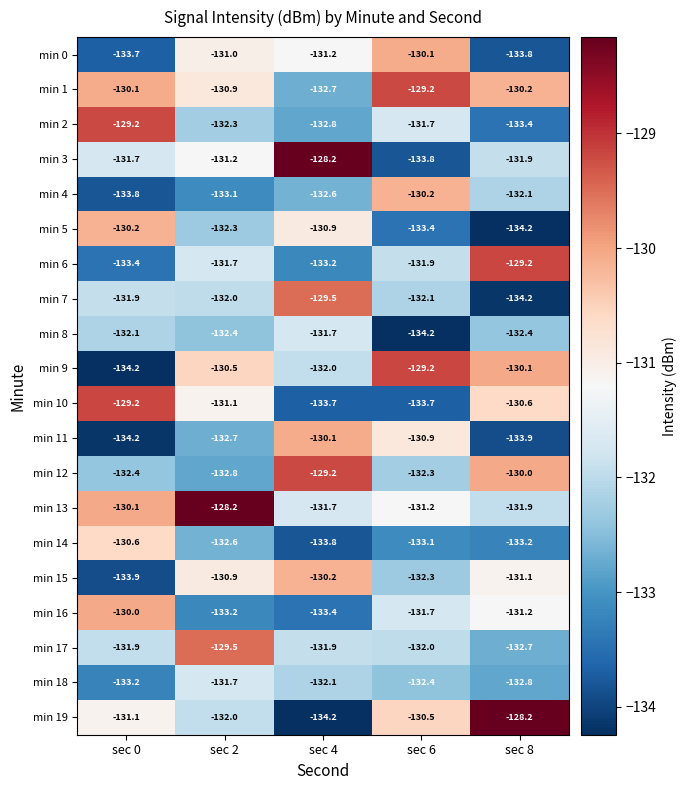

What is the sum of the min 3 values at sec 0 and sec 2?

-262.9